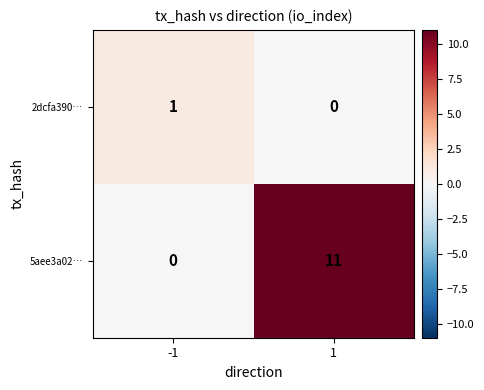

How many values in the 2dcfa390… series are below 1?

1